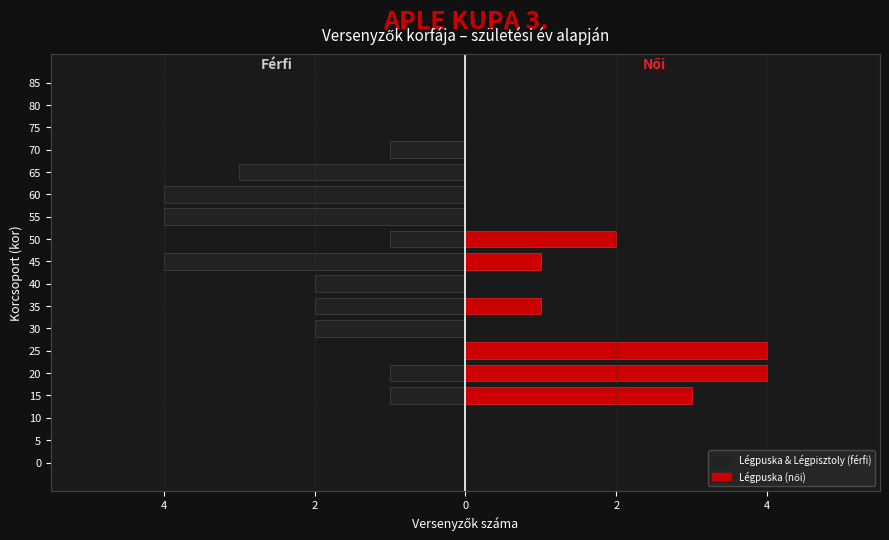

Count the Légpuska (női) values in the range 0 to 1.

14